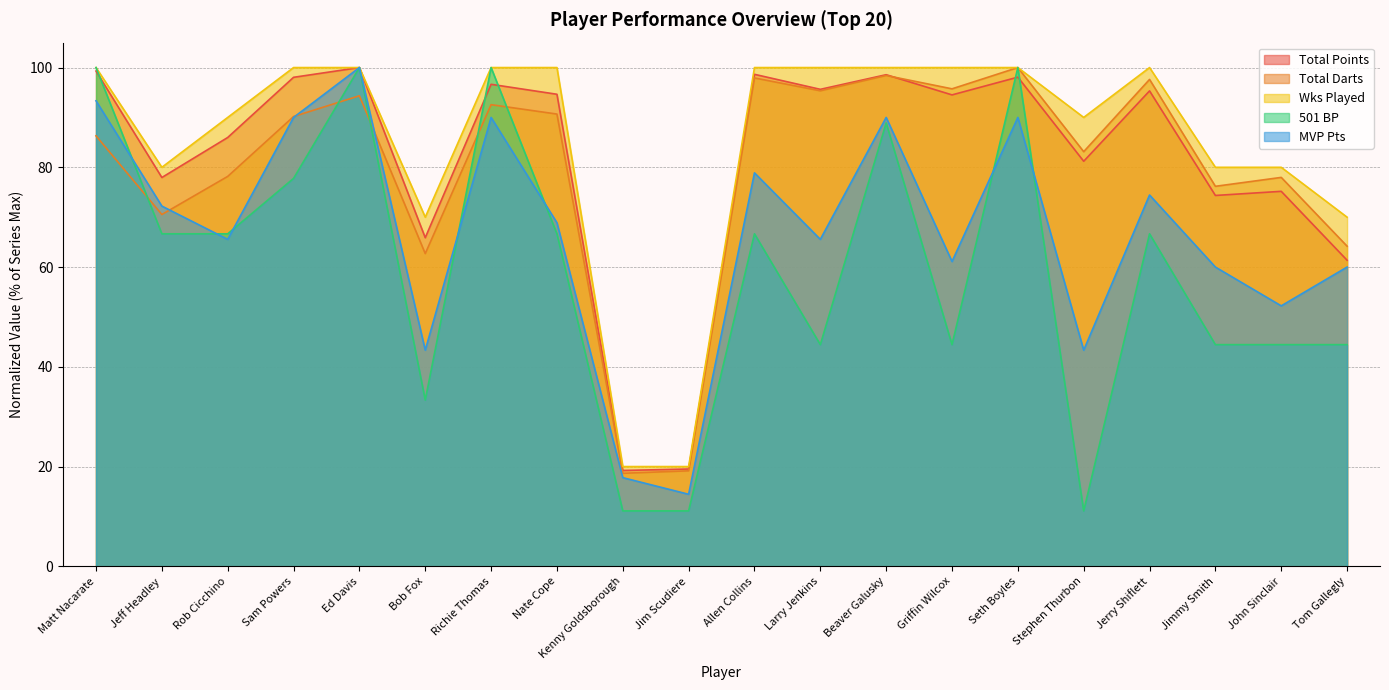

What is the maximum value shown in the chart?

100.0